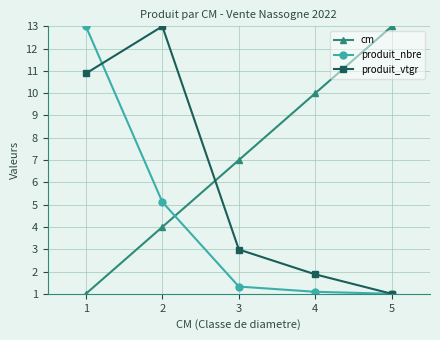

At 1, list the series in order from largest to smallest.

produit_nbre, produit_vtgr, cm